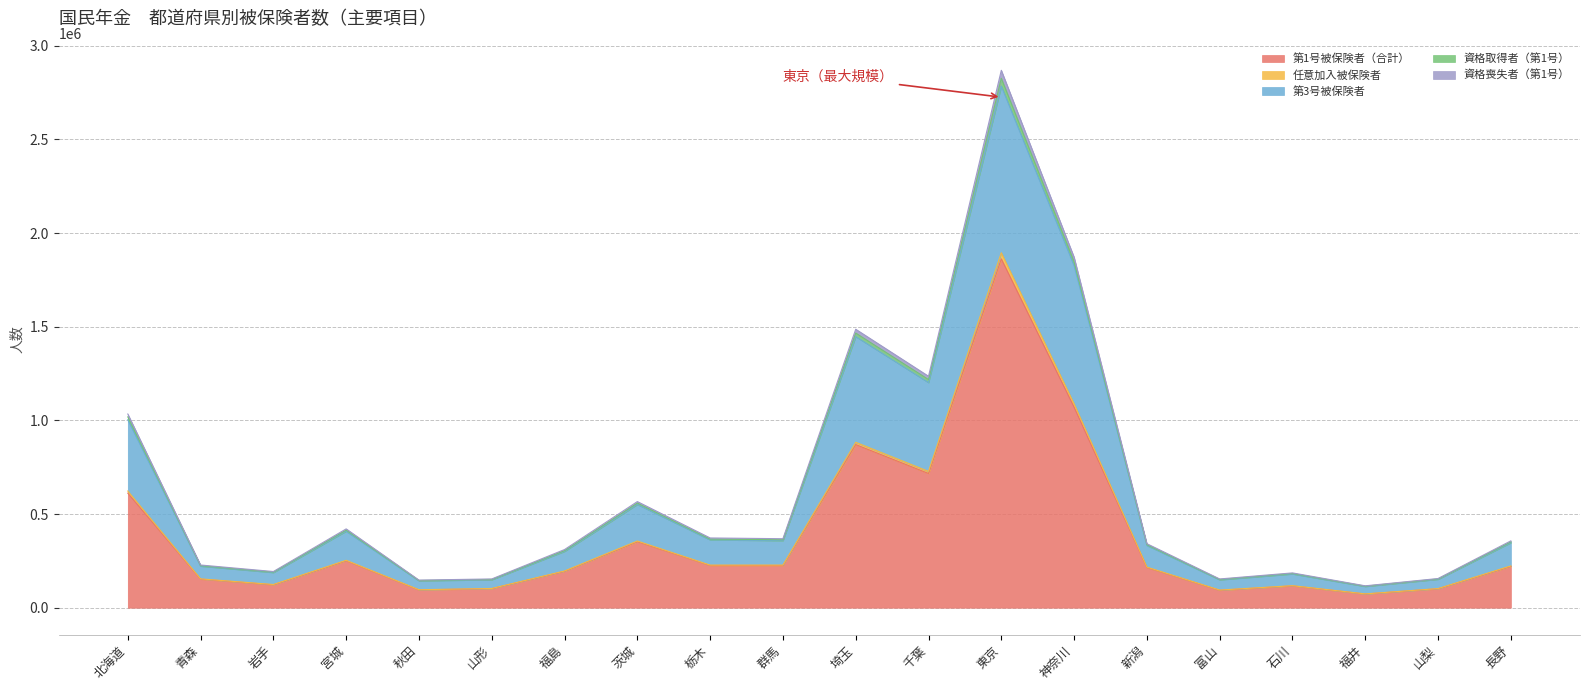

Which category has the lowest value in the 資格喪失者（第1号） series?

福井